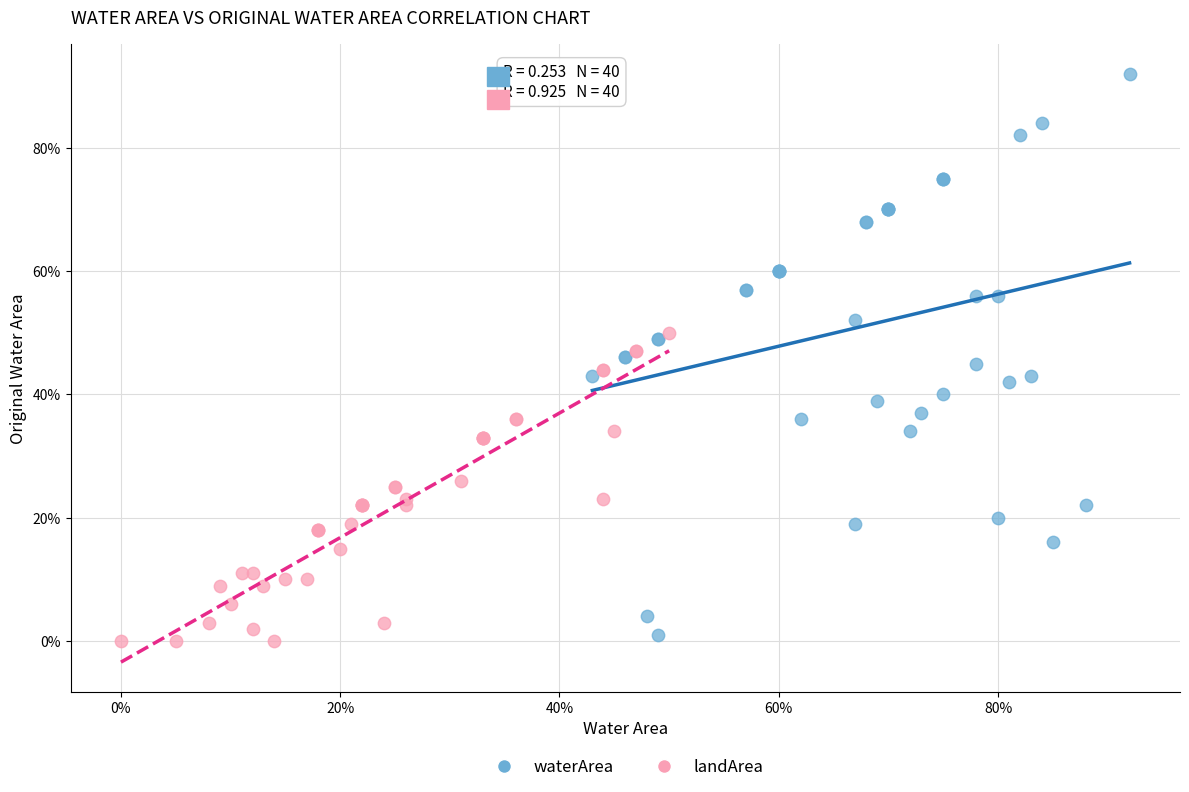

Which series has the widest spread of Y values?

waterArea